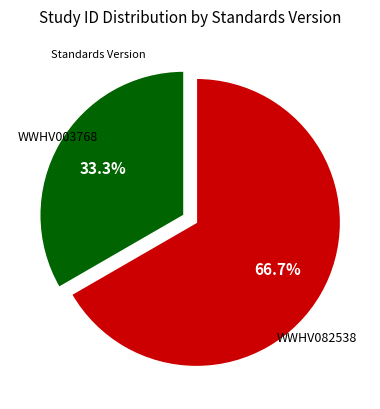

Is there a majority slice in this chart?

Yes